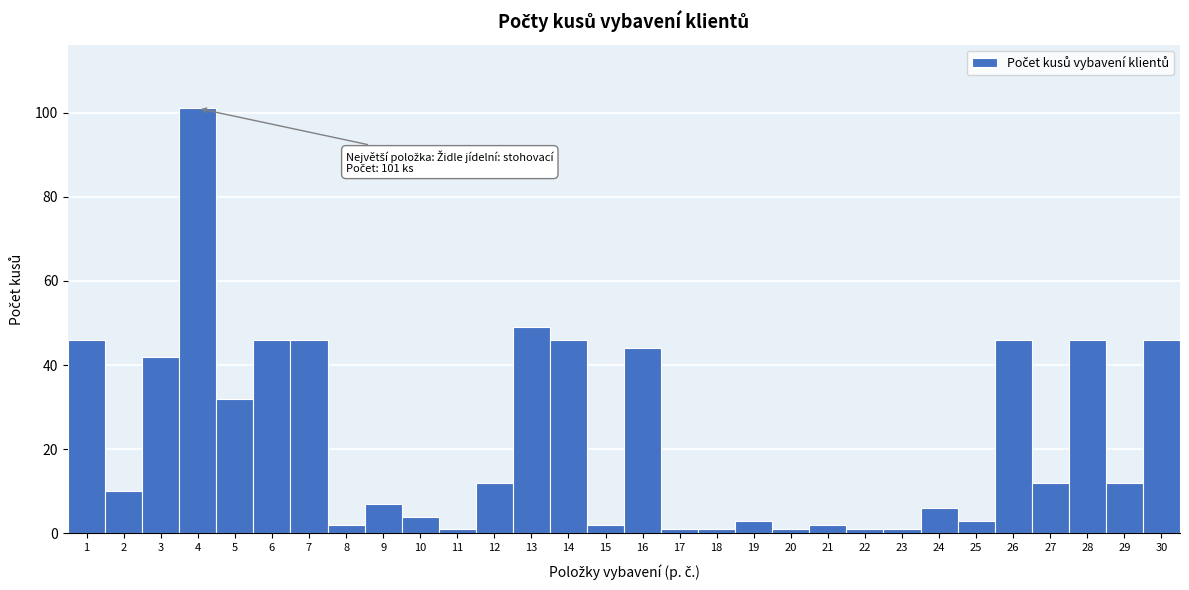

Reading right to left, list all the values displayed in this chart.

46	12	46	12	46	3	6	1	1	2	1	3	1	1	44	2	46	49	12	1	4	7	2	46	46	32	101	42	10	46